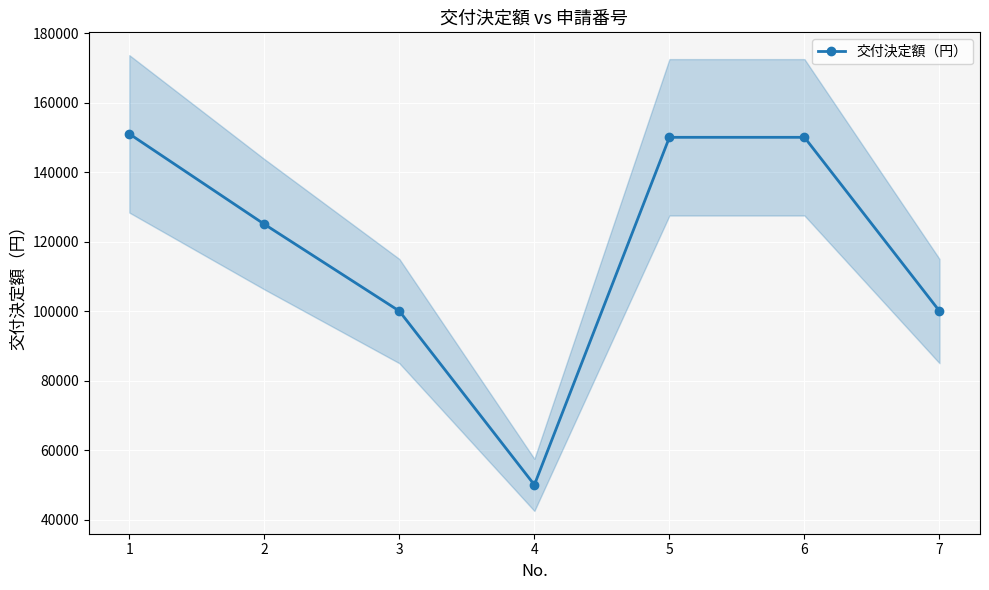

The value at 7 is 141987. True or false?

False